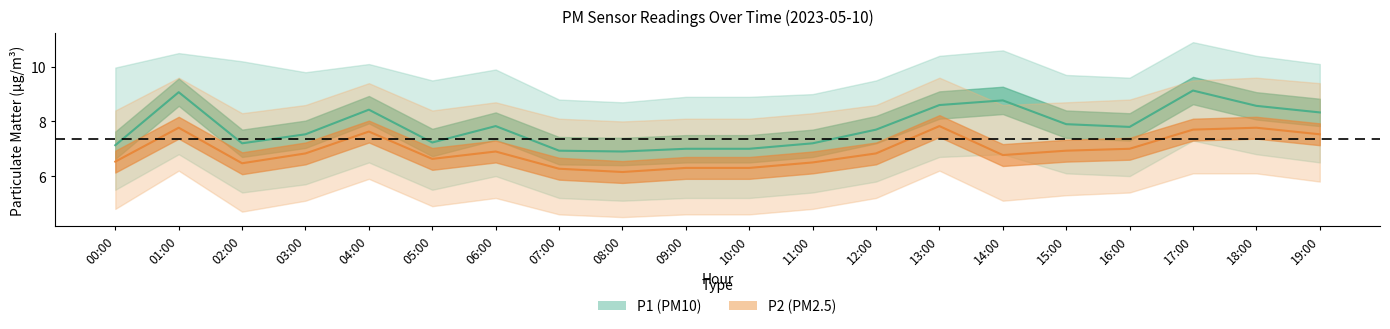

What is the total value across all series at 13:00?

16.4